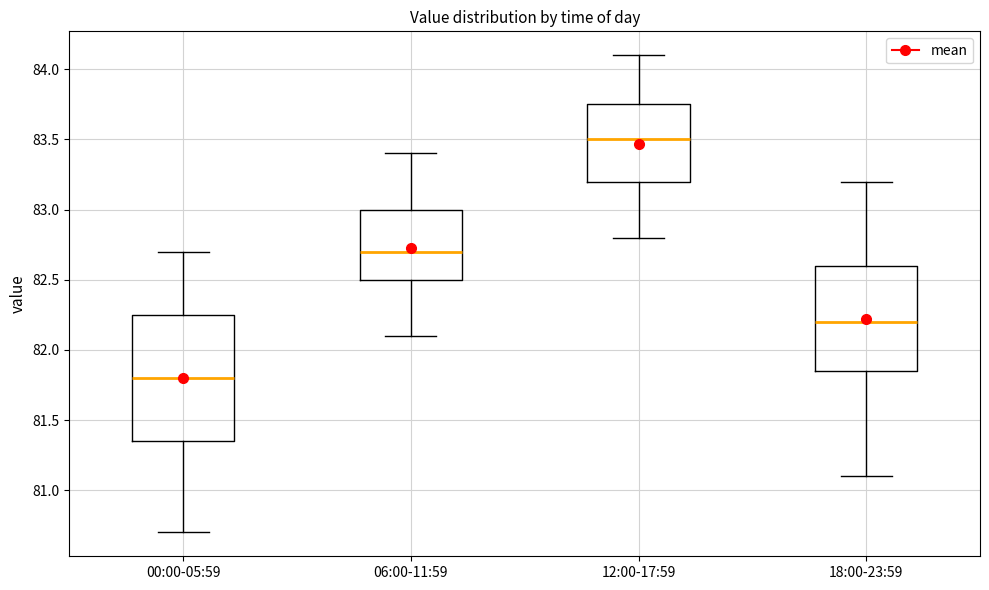

Which box has the lowest median line?

00:00-05:59